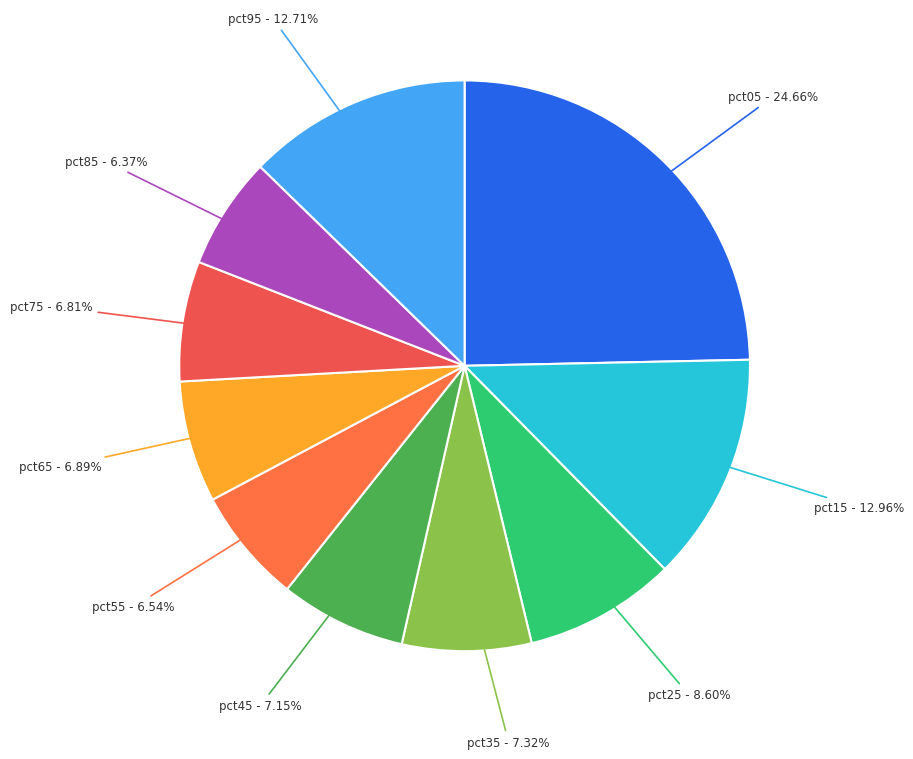

How many slices are in this pie chart?

10